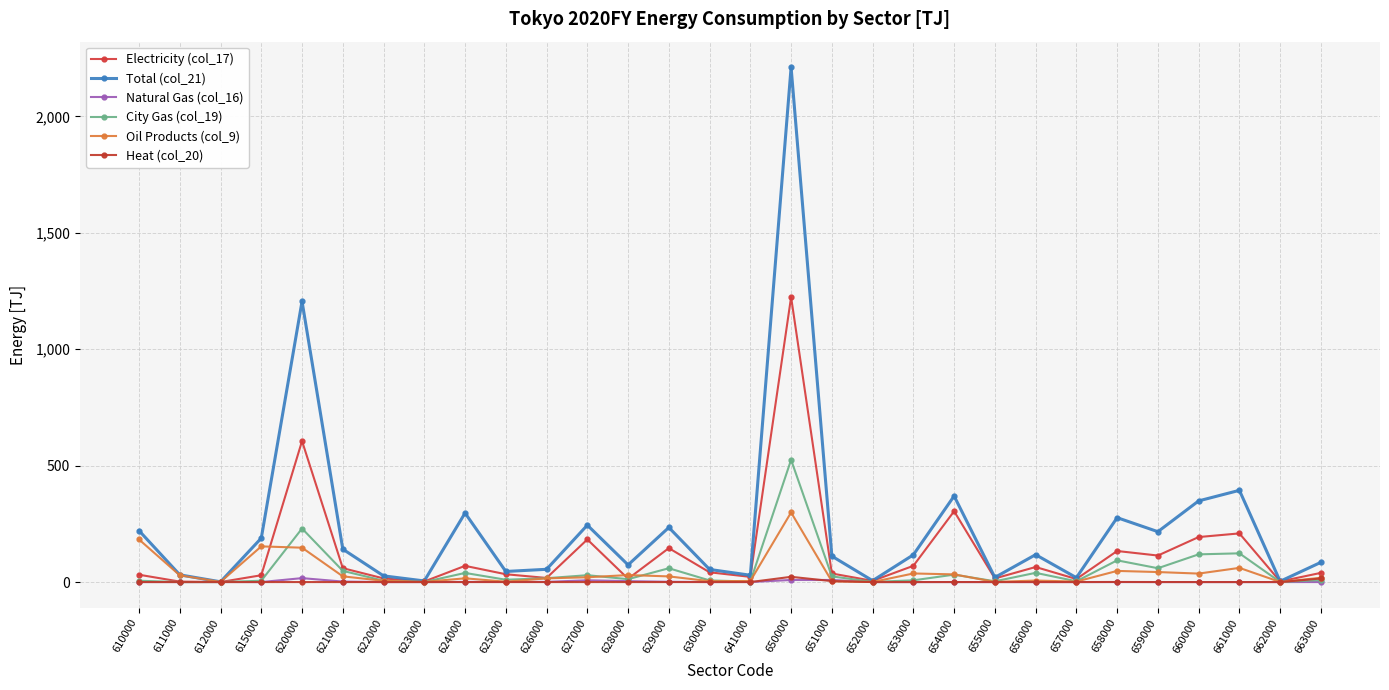

True or false: Total (col_21) and City Gas (col_19) cross at least once.

False